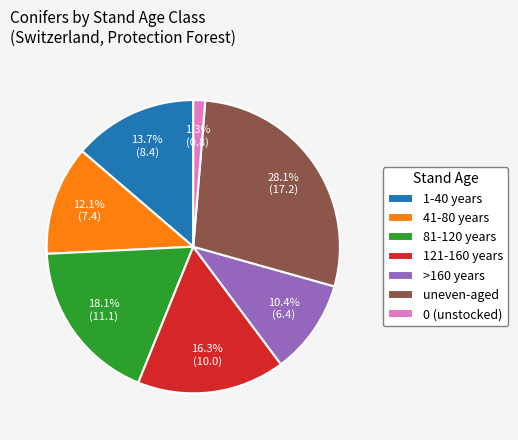

To the nearest percent, what is the average slice percentage?

14%